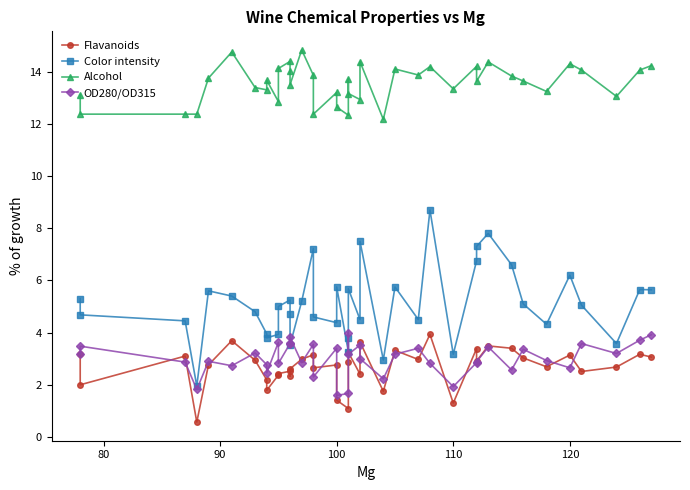

What is the sum of all Flavanoids values?

107.4